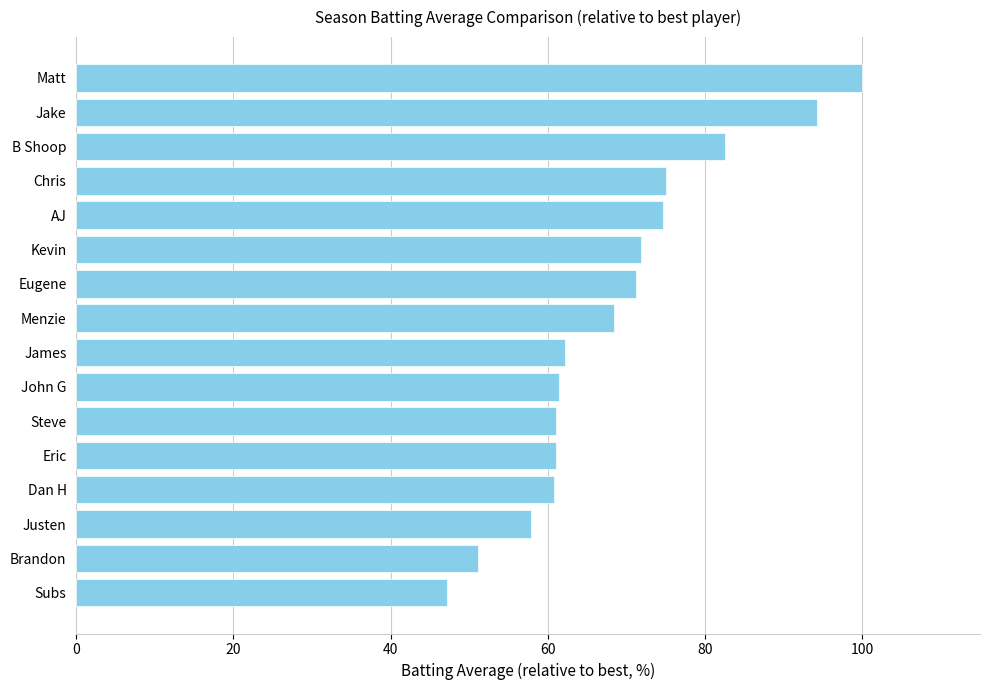

What is the average value?

68.8